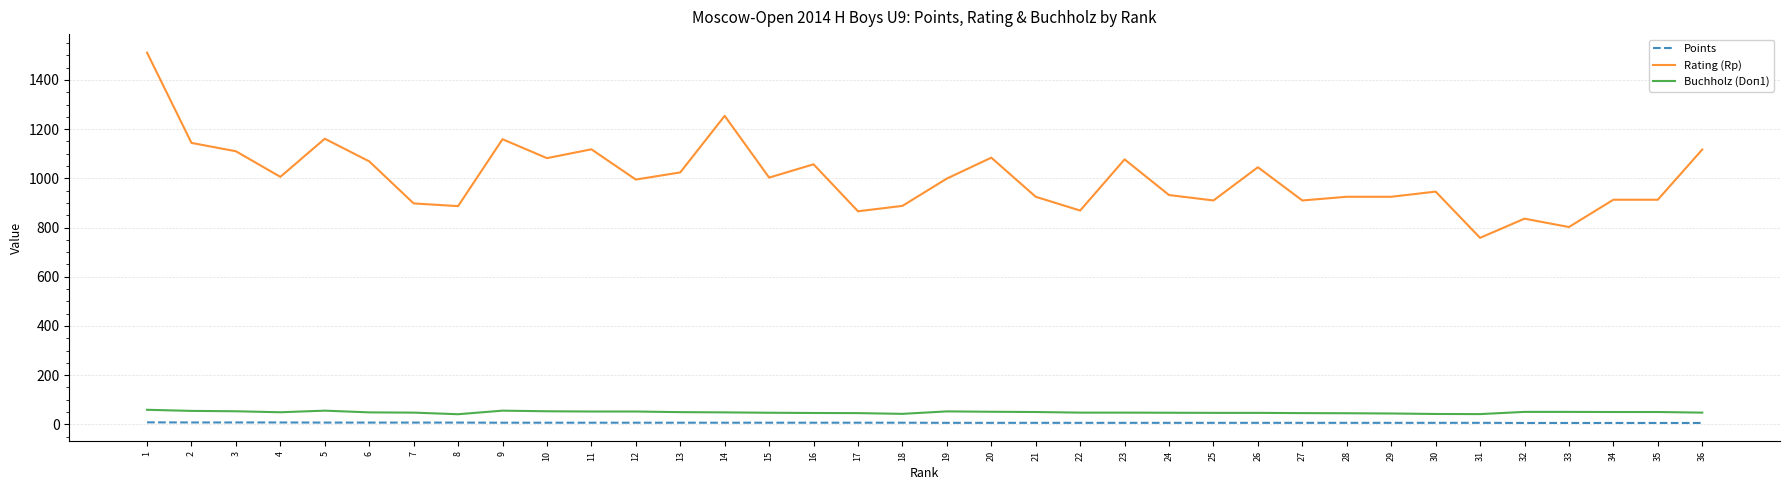

What value does the Rating (Rp) series have at 19?

999.0